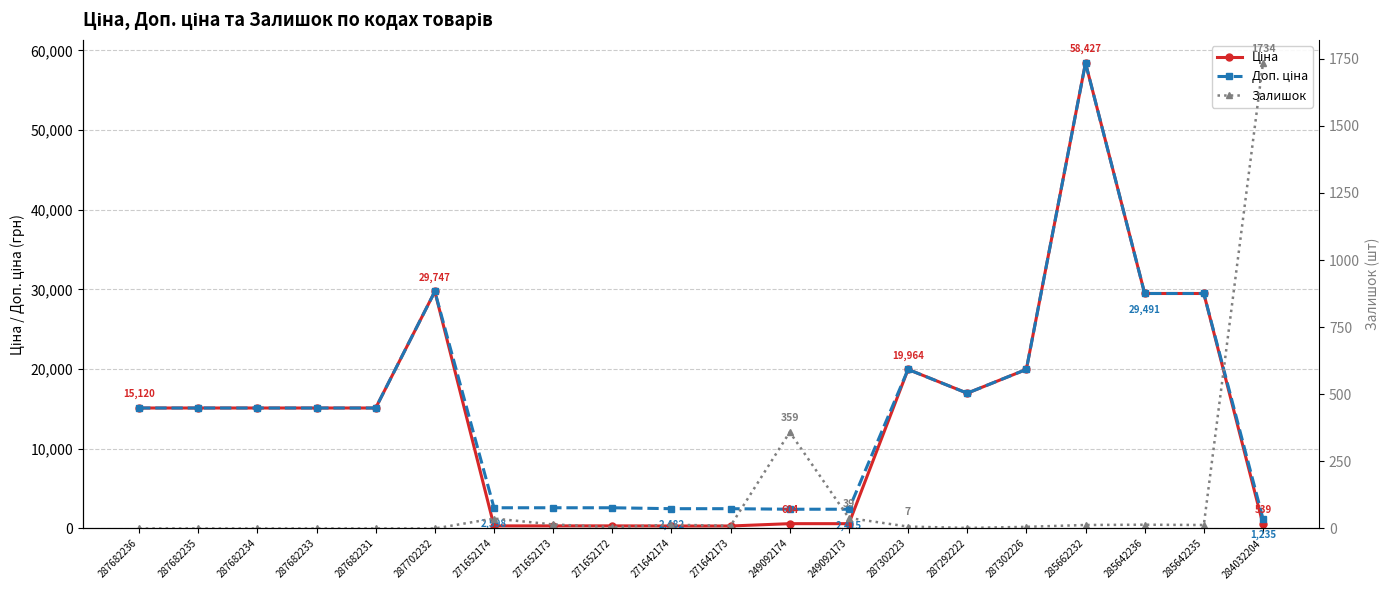

Count the number of categories in the chart.

20